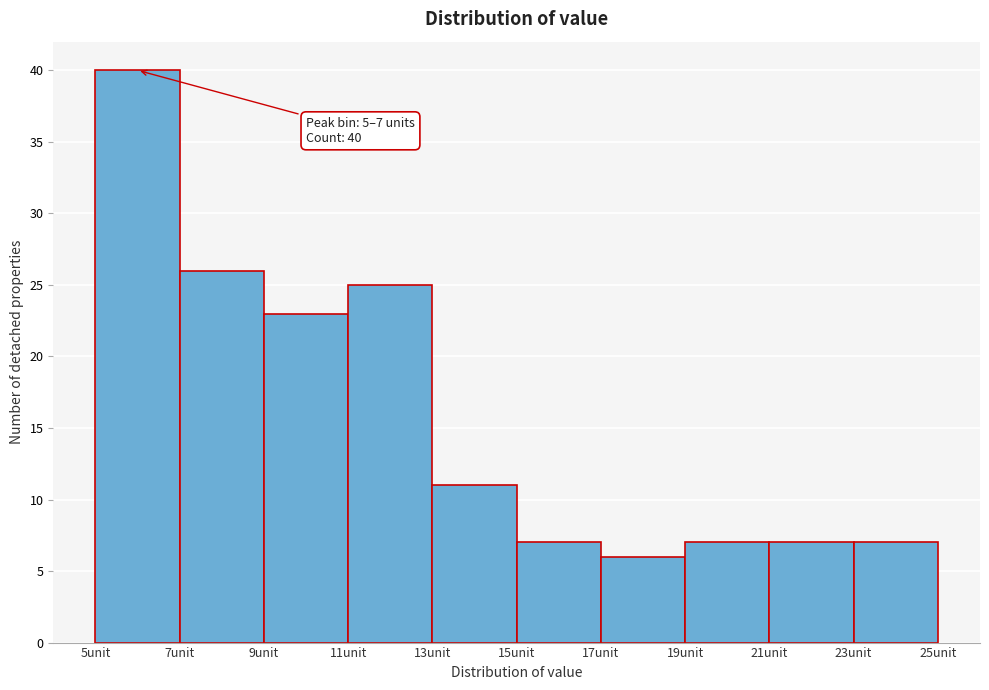

Which range on the x-axis has the tallest bar?

5 to 7